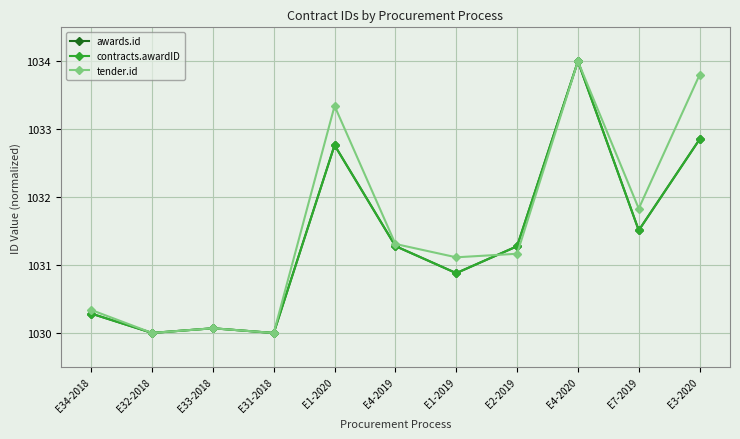

Reading left to right, extract all data points from this chart.

awards.id: 1030.3	1030.0	1030.1	1030.0	1032.8	1031.3	1030.9	1031.3	1034.0	1031.5	1032.9
contracts.awardID: 1030.3	1030.0	1030.1	1030.0	1032.8	1031.3	1030.9	1031.3	1034.0	1031.5	1032.9
tender.id: 1030.3	1030.0	1030.1	1030.0	1033.3	1031.3	1031.1	1031.2	1034.0	1031.8	1033.8